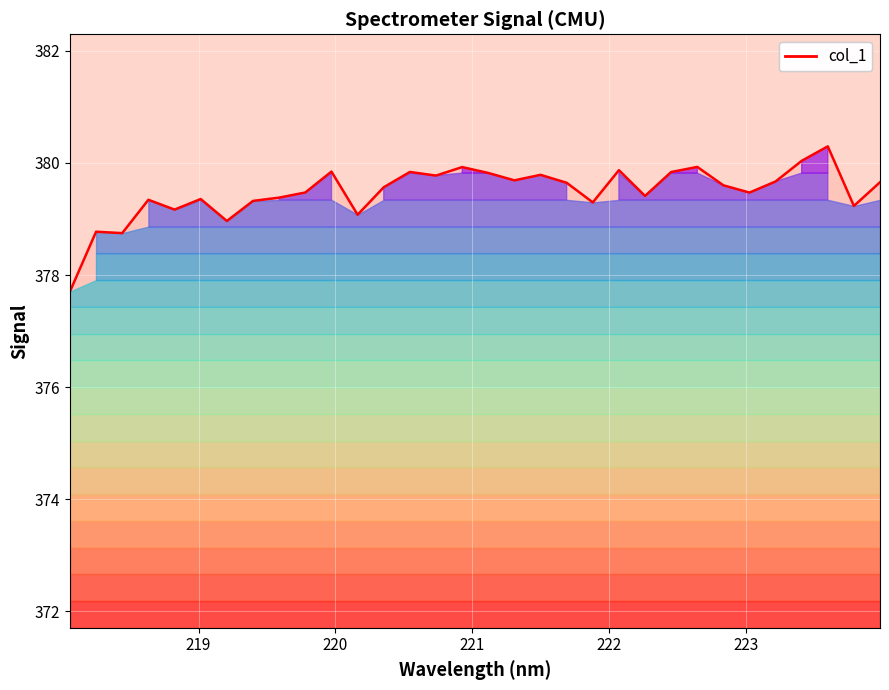

Reading right to left, list all the values displayed in this chart.

379.7	379.2	380.3	380.0	379.7	379.5	379.6	379.9	379.8	379.4	379.9	379.3	379.6	379.8	379.7	379.8	379.9	379.8	379.8	379.6	379.1	379.8	379.5	379.4	379.3	379.0	379.4	379.2	379.3	378.7	378.8	377.7